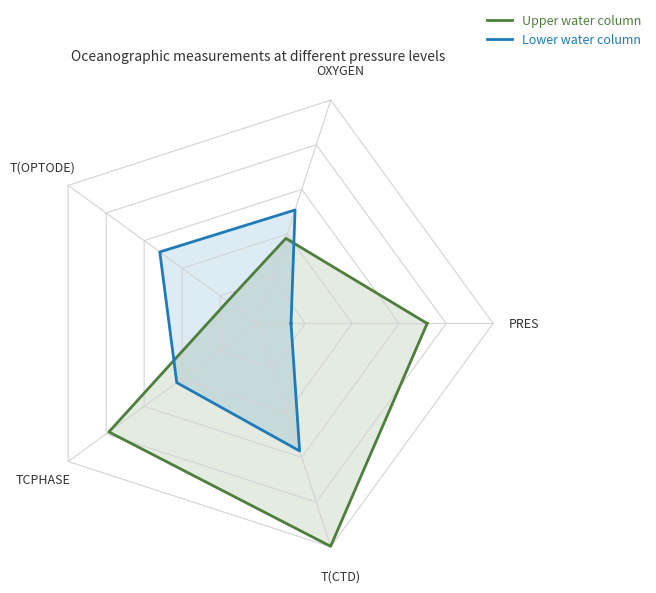

Between T(OPTODE) and T(CTD), which is larger?

T(CTD)